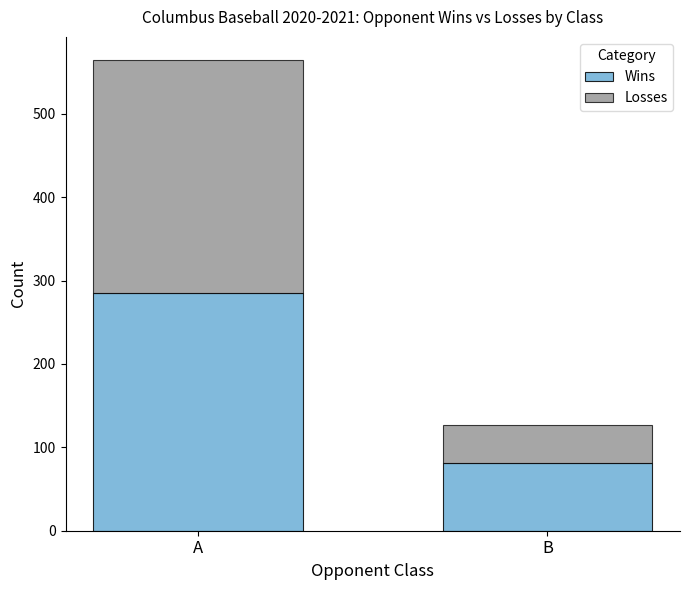

At which category is the sum across all series the highest?

A